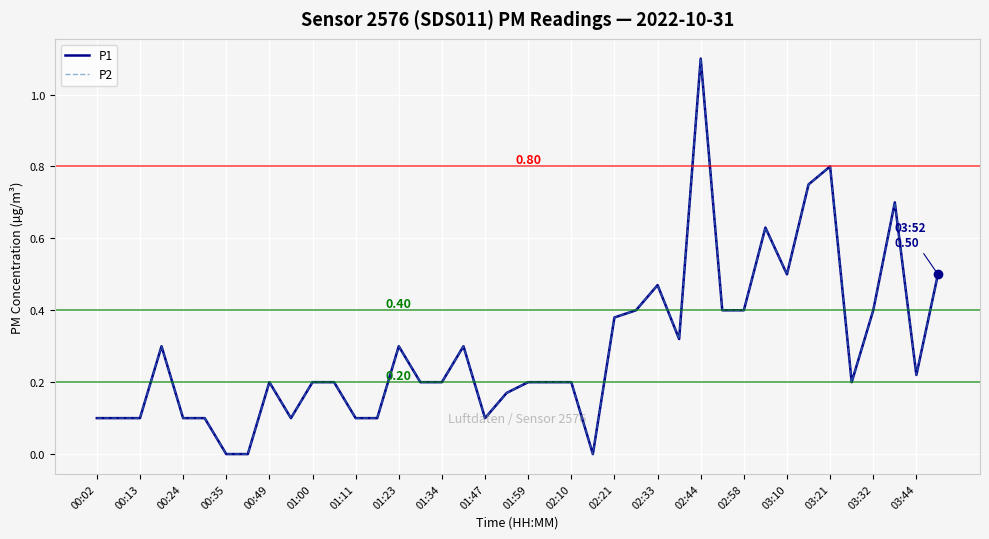

Does the chart display data point markers on the line(s)?

No